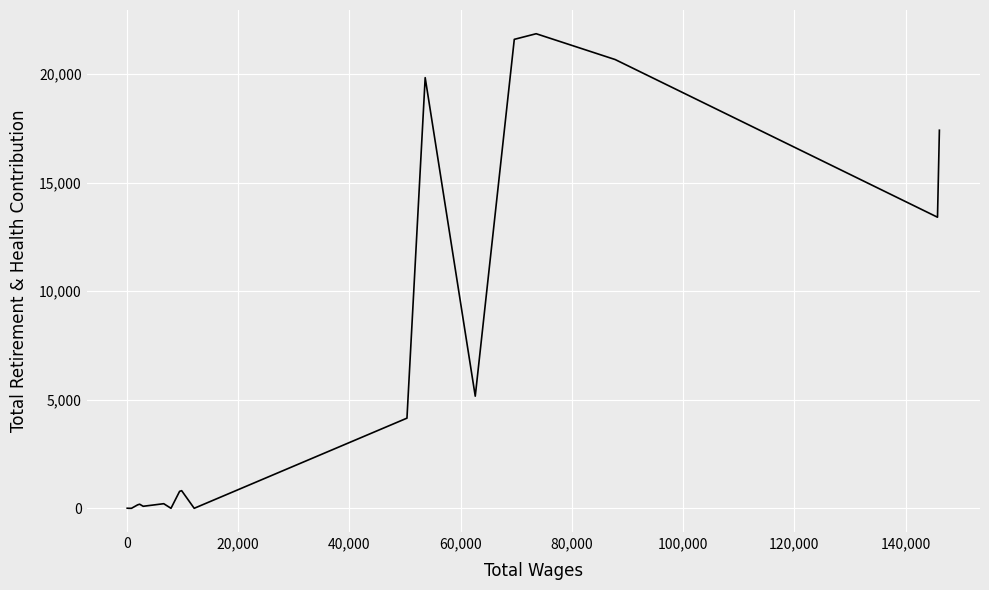

What is the difference between the maximum and minimum values?

21868